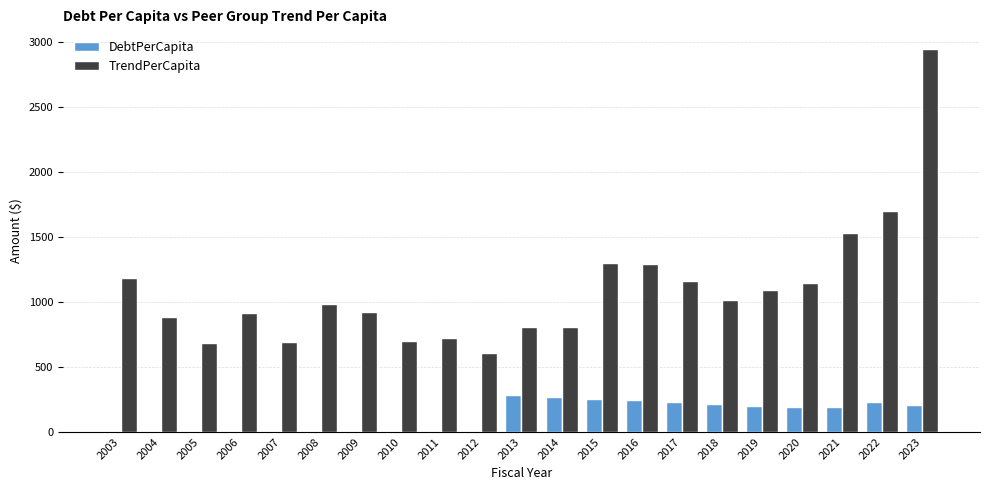

Are the bars grouped side by side (vs. stacked)?

Yes